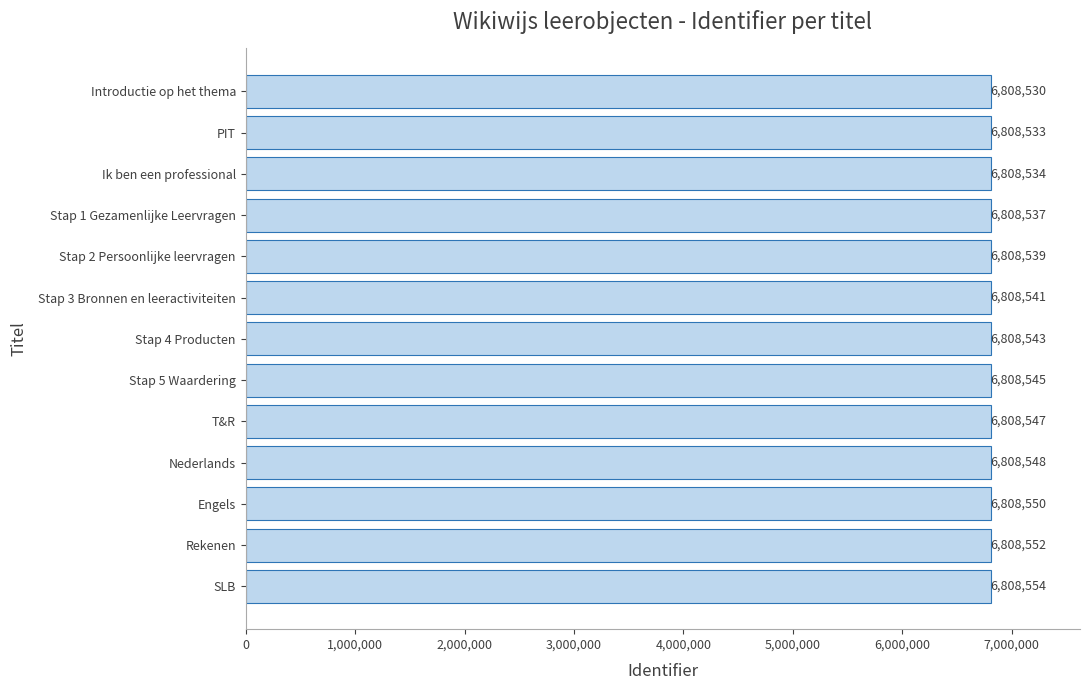

Rank the categories by value from highest to lowest.

SLB, Rekenen, Engels, Nederlands, T&R, Stap 5 Waardering, Stap 4 Producten, Stap 3 Bronnen en leeractiviteiten, Stap 2 Persoonlijke leervragen, Stap 1 Gezamenlijke Leervragen, Ik ben een professional, PIT, Introductie op het thema